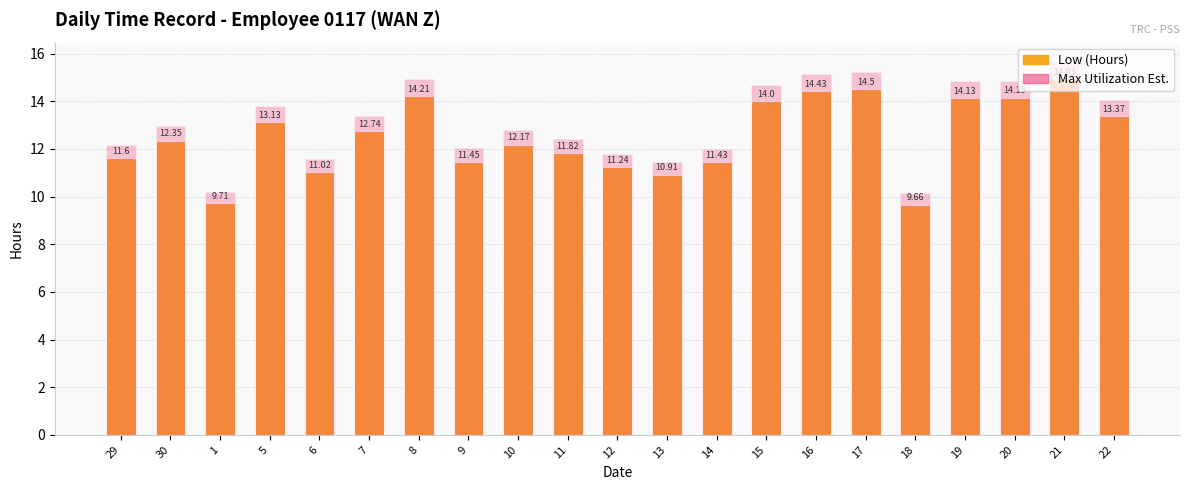

At how many categories does at least one series exceed 14?

8